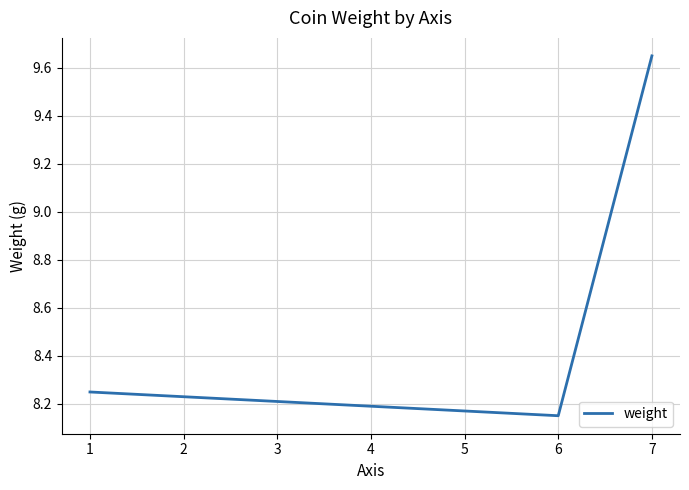

Which label corresponds to the smallest value in the chart?

6